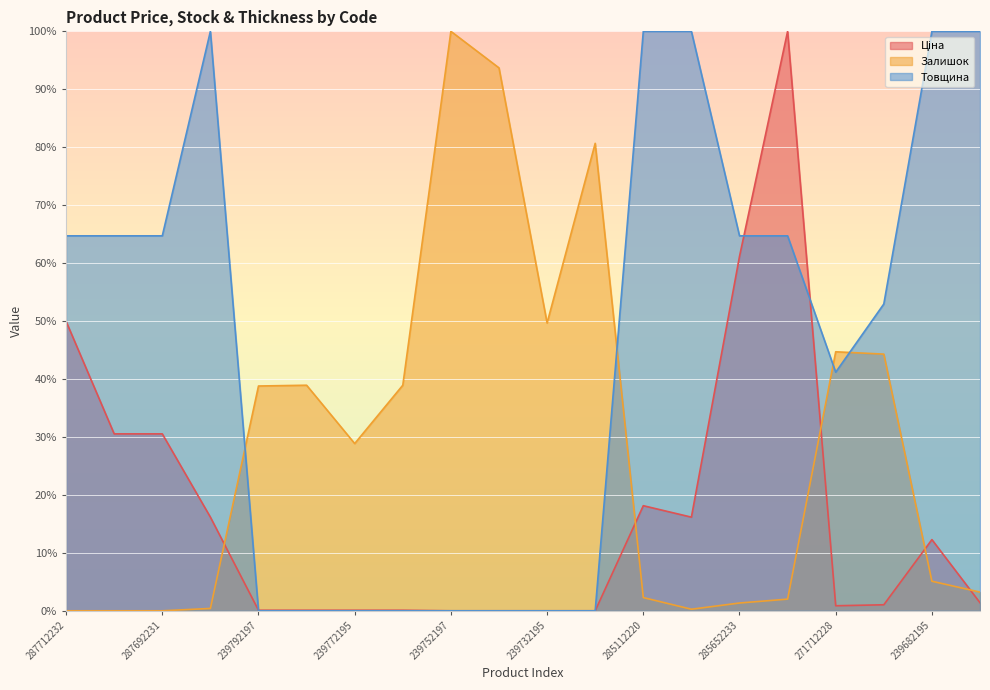

What position from the left is 239772195?

7